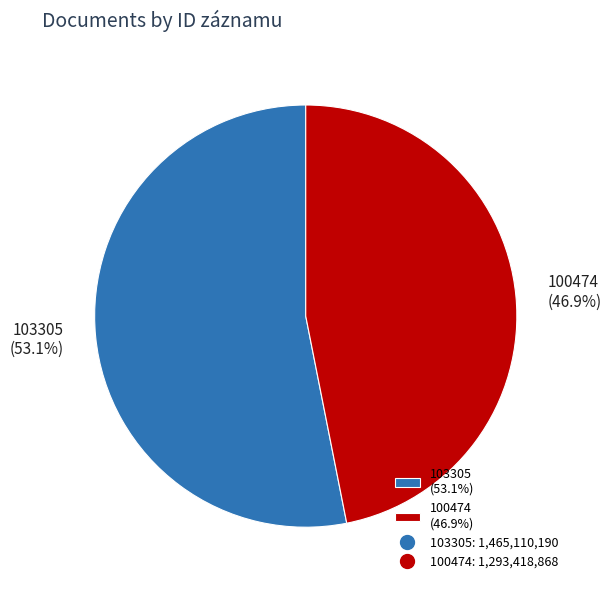

Combined, do 100474 and 103305 account for over 50%?

Yes